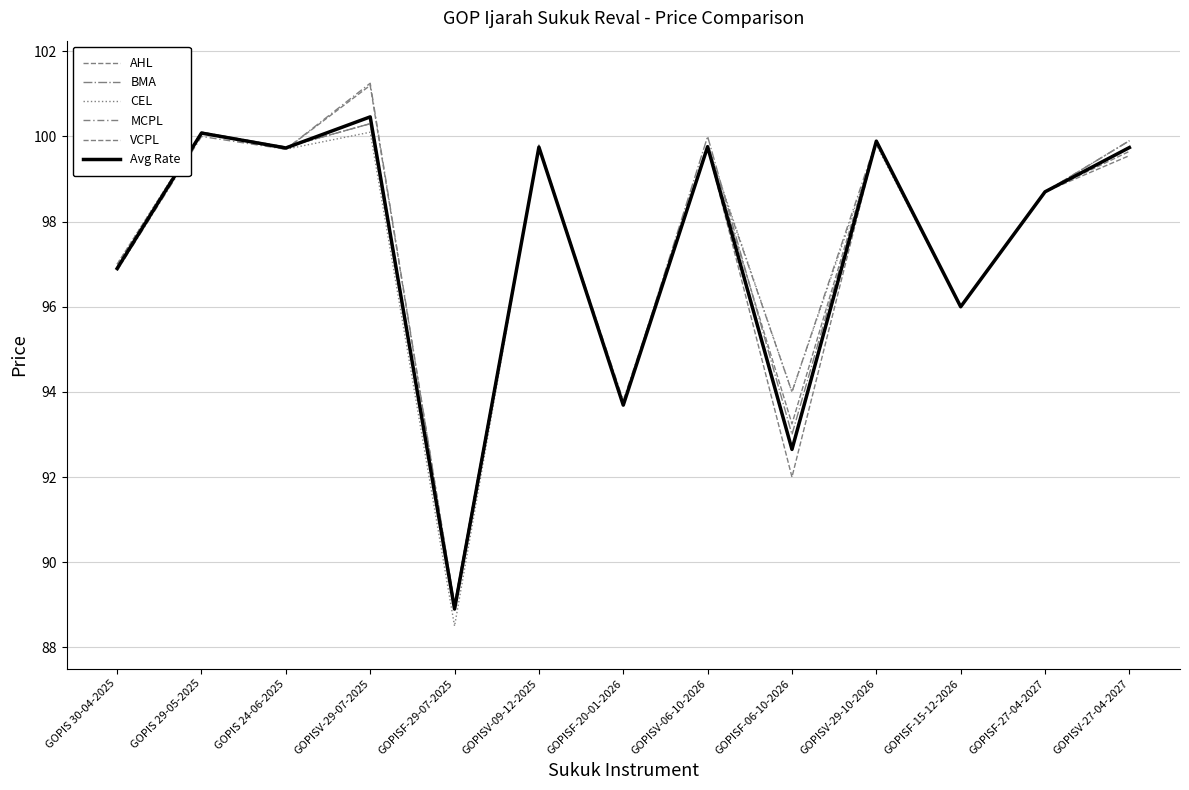

What is the maximum value for BMA?

100.3